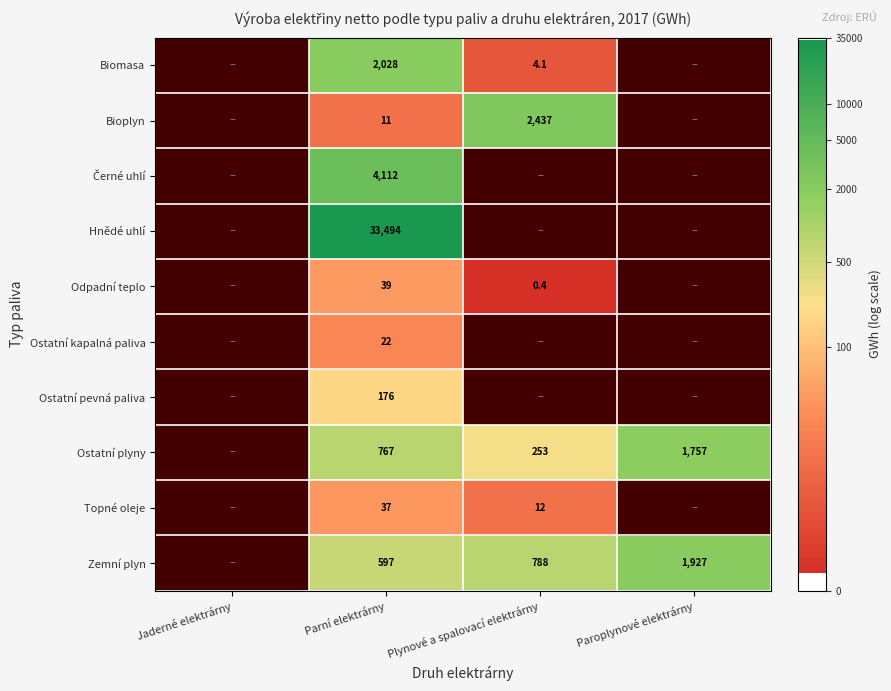

Which has a higher value, Paroplynové elektrárny or Parní elektrárny?

Parní elektrárny